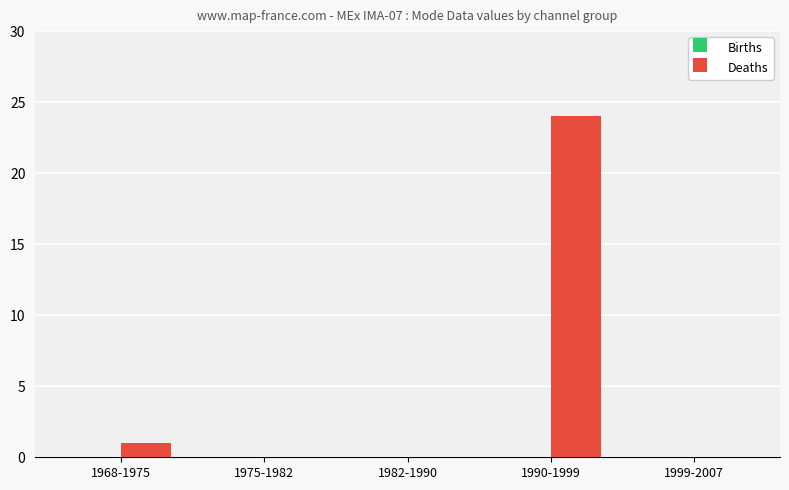

What is the change in value from 1975-1982 to 1990-1999?

+24